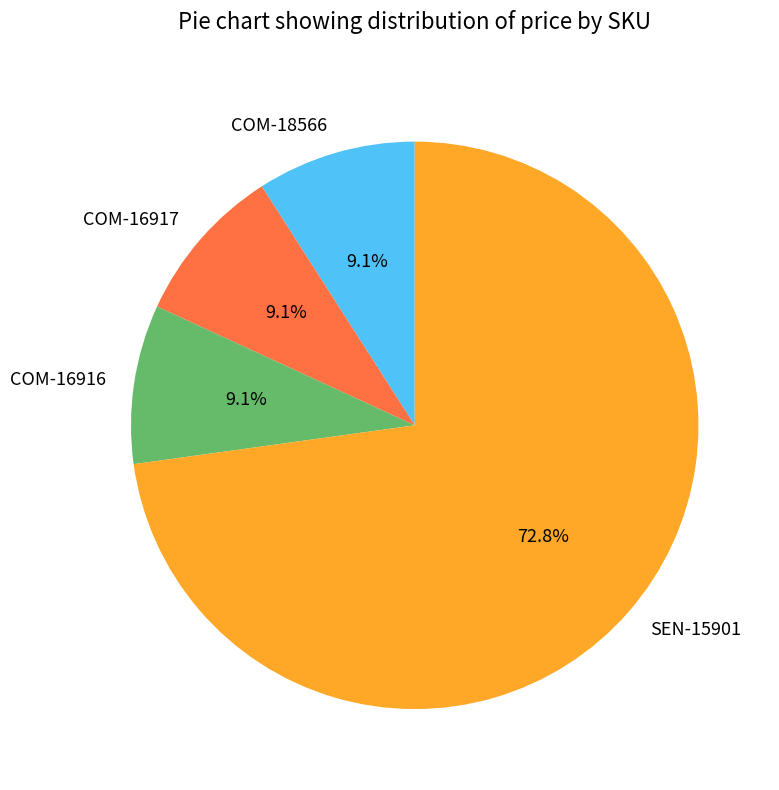

To the nearest percent, what is the difference between the largest and smallest slice percentages?

64%